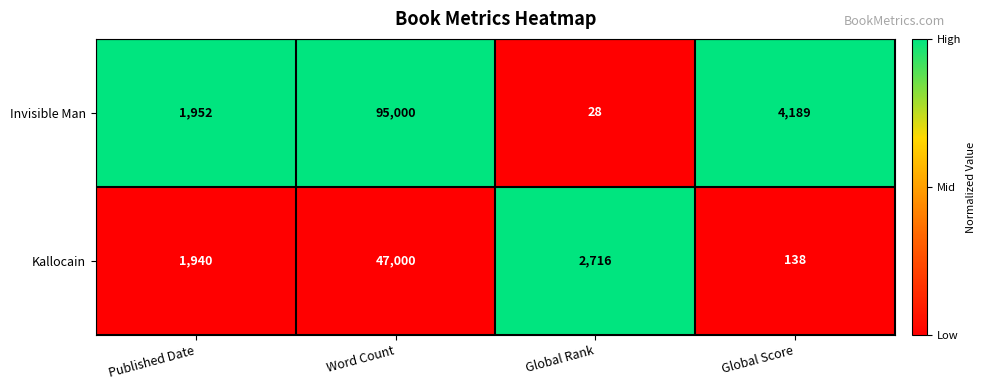

What is the average value of the Invisible Man series?

25292